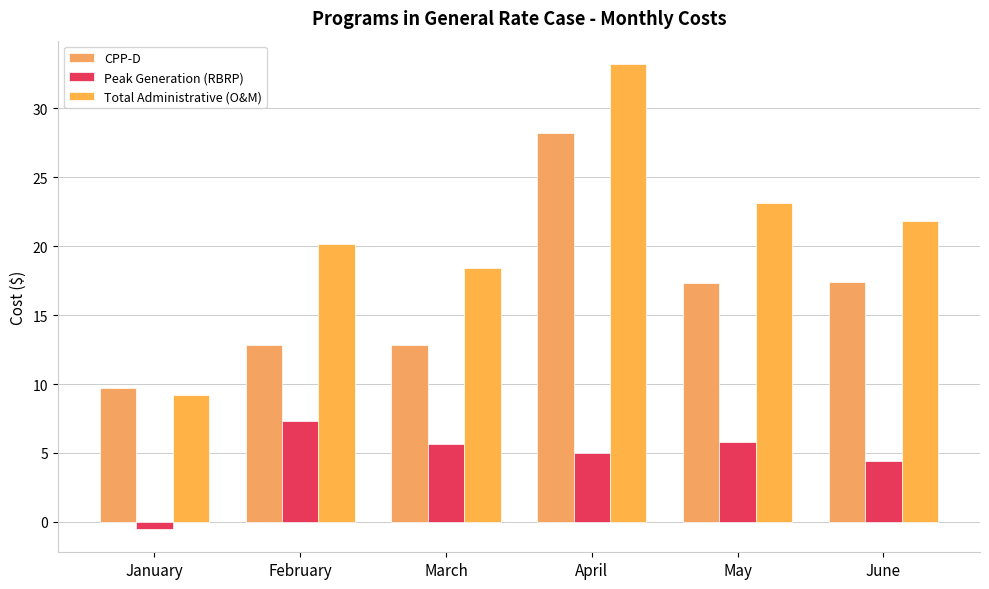

What is the maximum value shown in the chart?

33.2